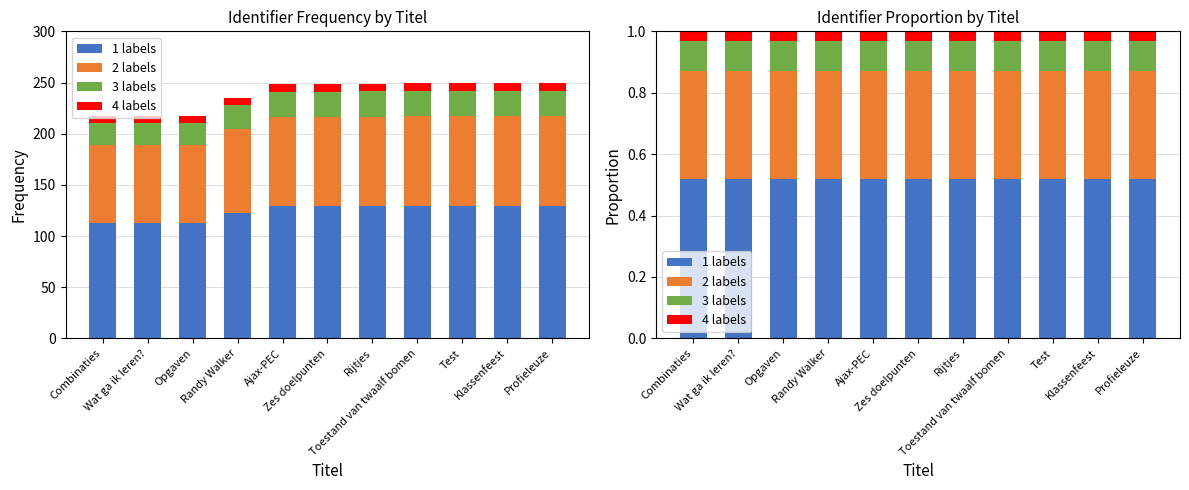

Rank the series by their maximum value, from highest to lowest.

1 labels, 2 labels, 3 labels, 4 labels